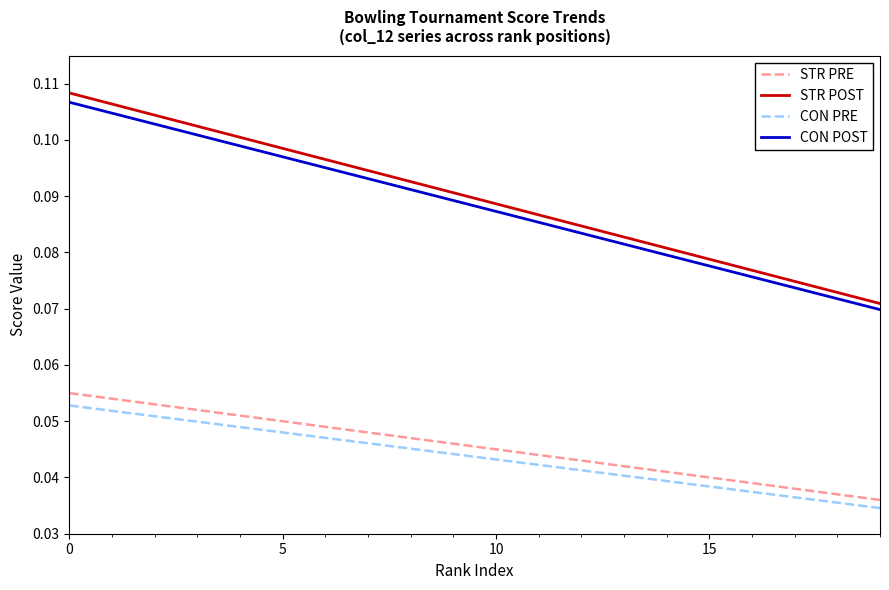

Which series has the largest range (max minus min)?

STR POST